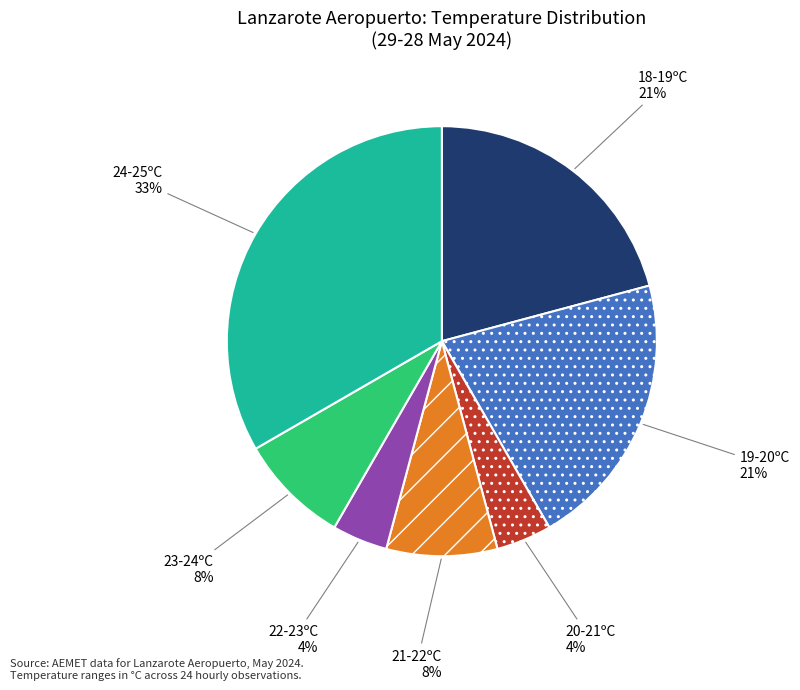

Does any single category account for the majority?

No